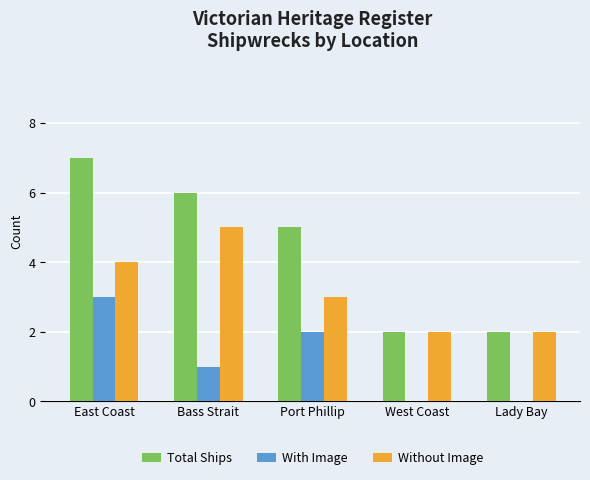

Reading left to right, transcribe all the data shown in this chart.

Total Ships: East Coast=7	Bass Strait=6	Port Phillip=5	West Coast=2	Lady Bay=2
With Image: East Coast=3	Bass Strait=1	Port Phillip=2	West Coast=0	Lady Bay=0
Without Image: East Coast=4	Bass Strait=5	Port Phillip=3	West Coast=2	Lady Bay=2